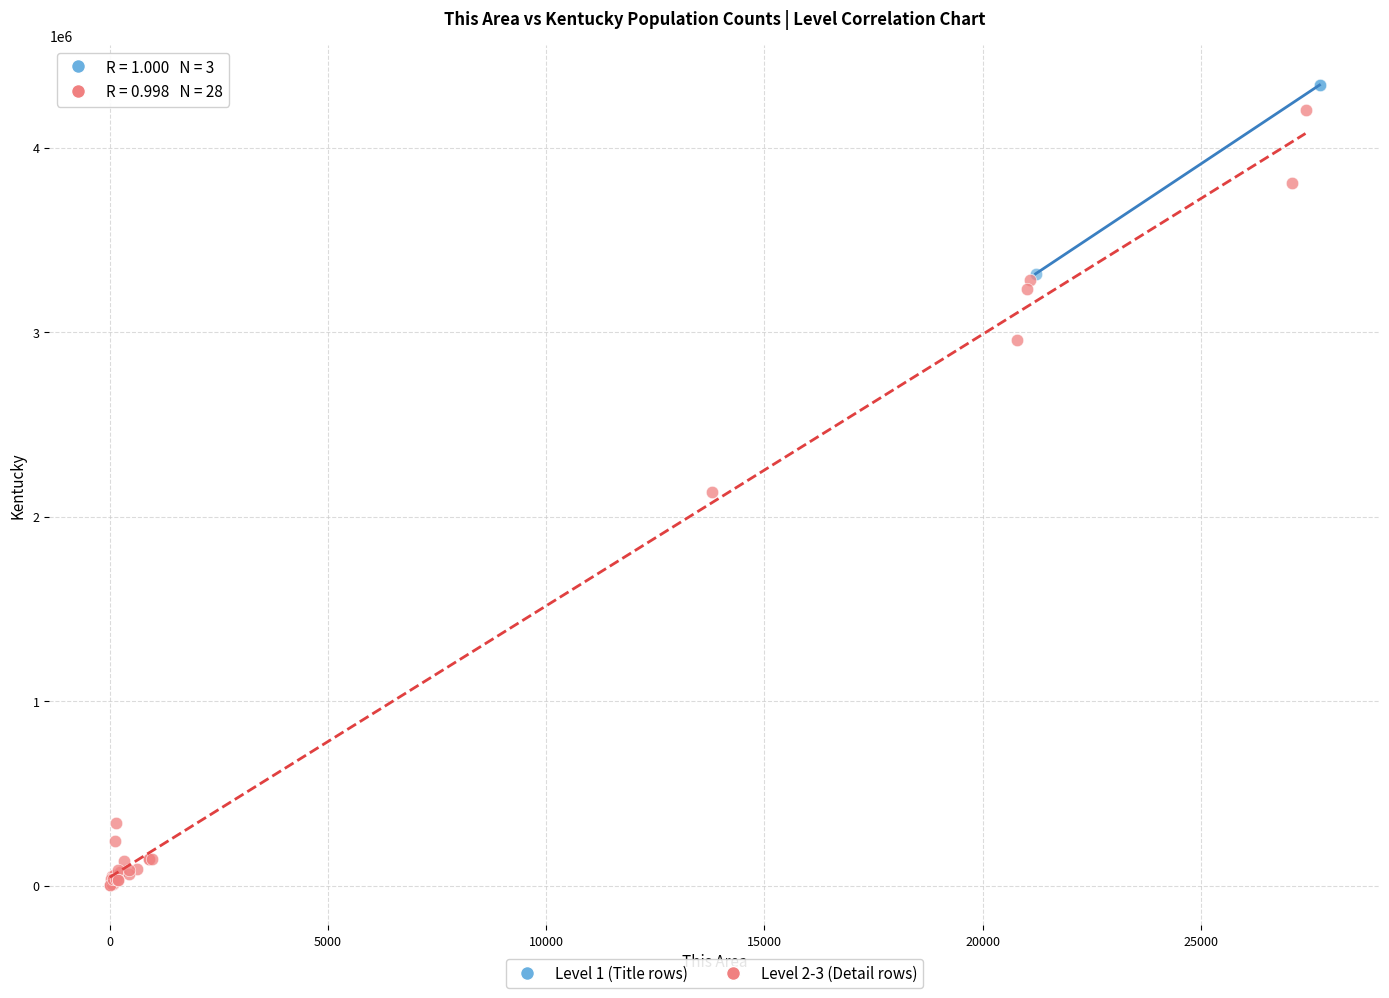

Which series has the widest spread of Y values?

Level 2-3 (Detail rows)